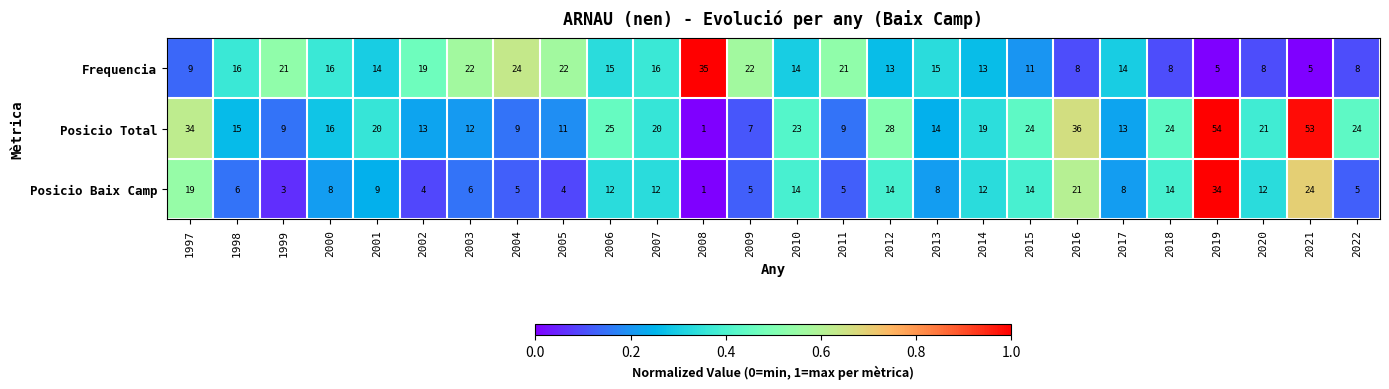

Rank the series at 2017 from lowest to highest value.

Posicio Baix Camp, Posicio Total, Frequencia